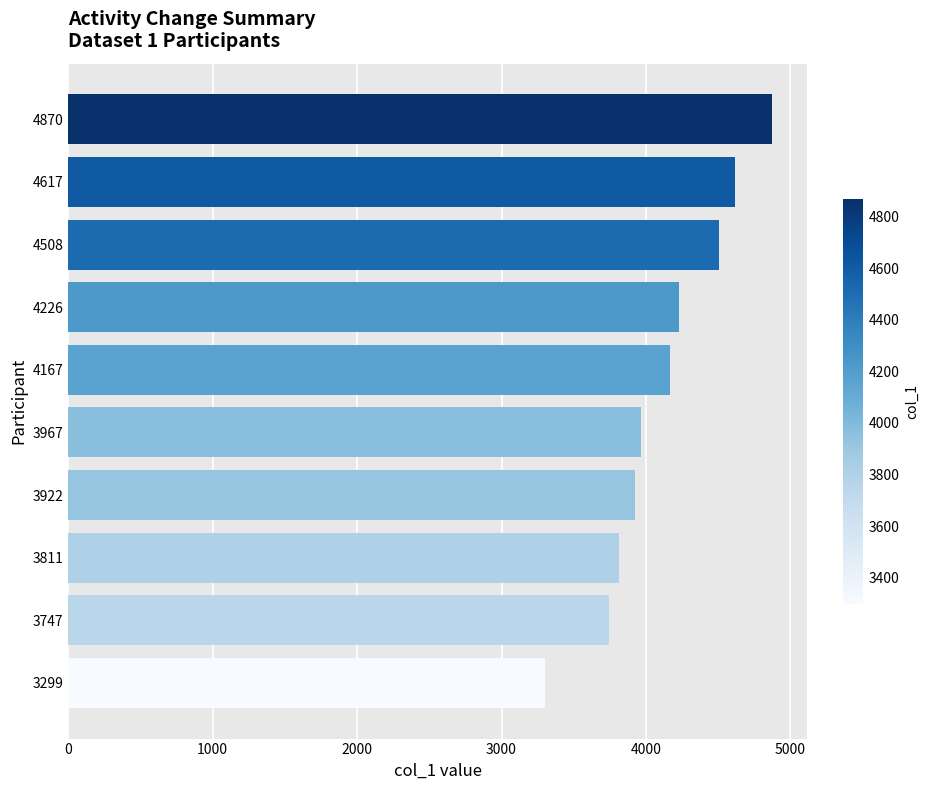

How many series are shown in this chart?

1